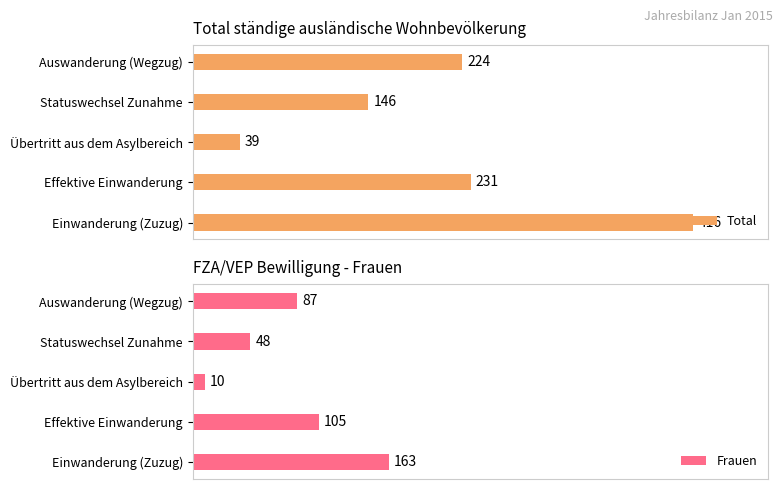

What is the difference between the second highest and second lowest values in the Frauen series?

57